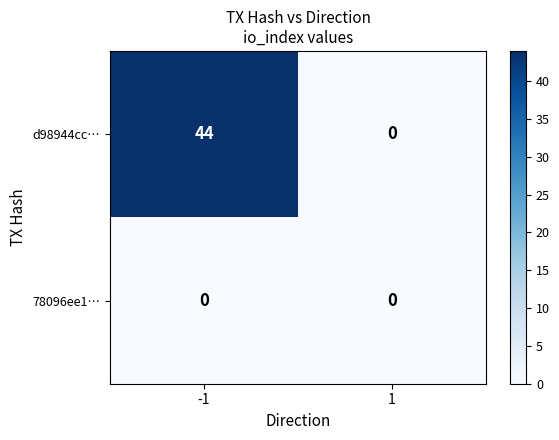

Between -1 and 1, which series saw the biggest shift?

d98944cc…